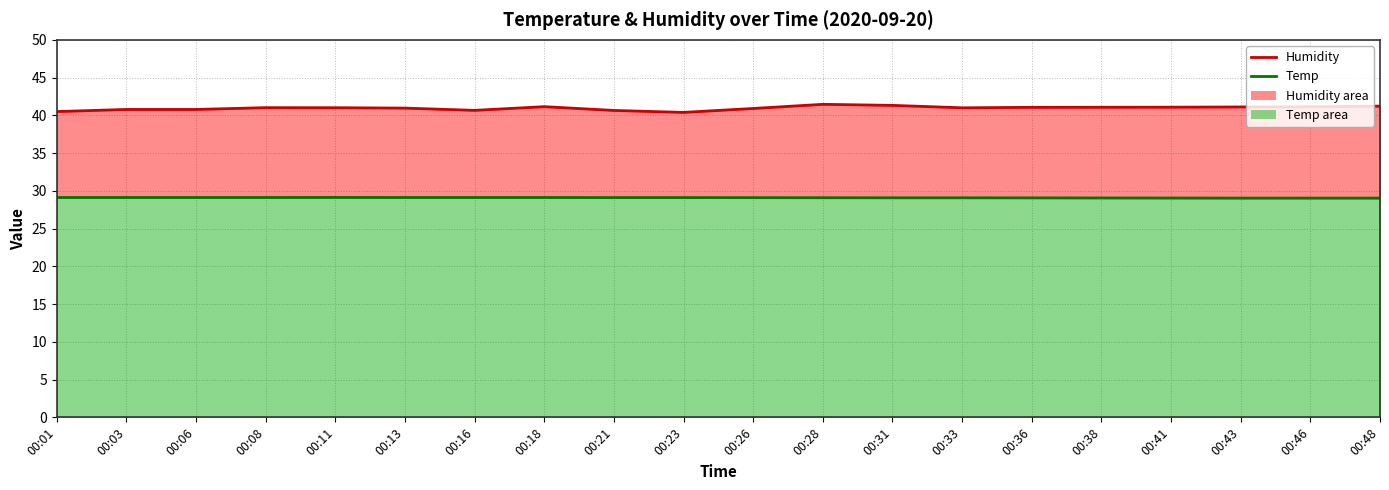

Count the Temp values in the range 29 to 30.

20